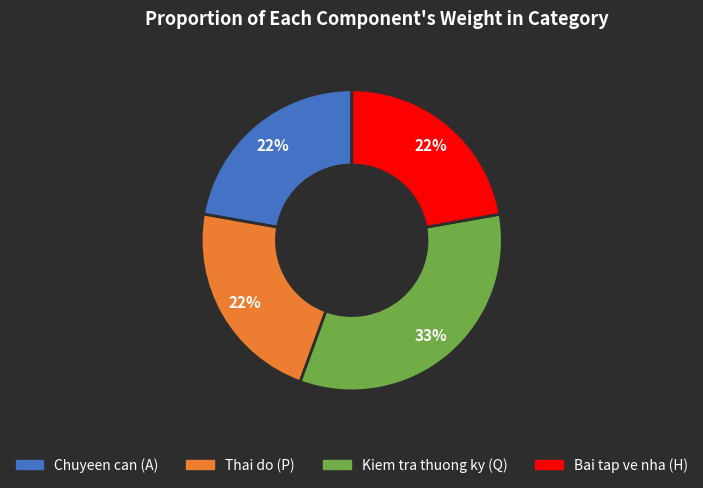

How many slices are in this pie chart?

4